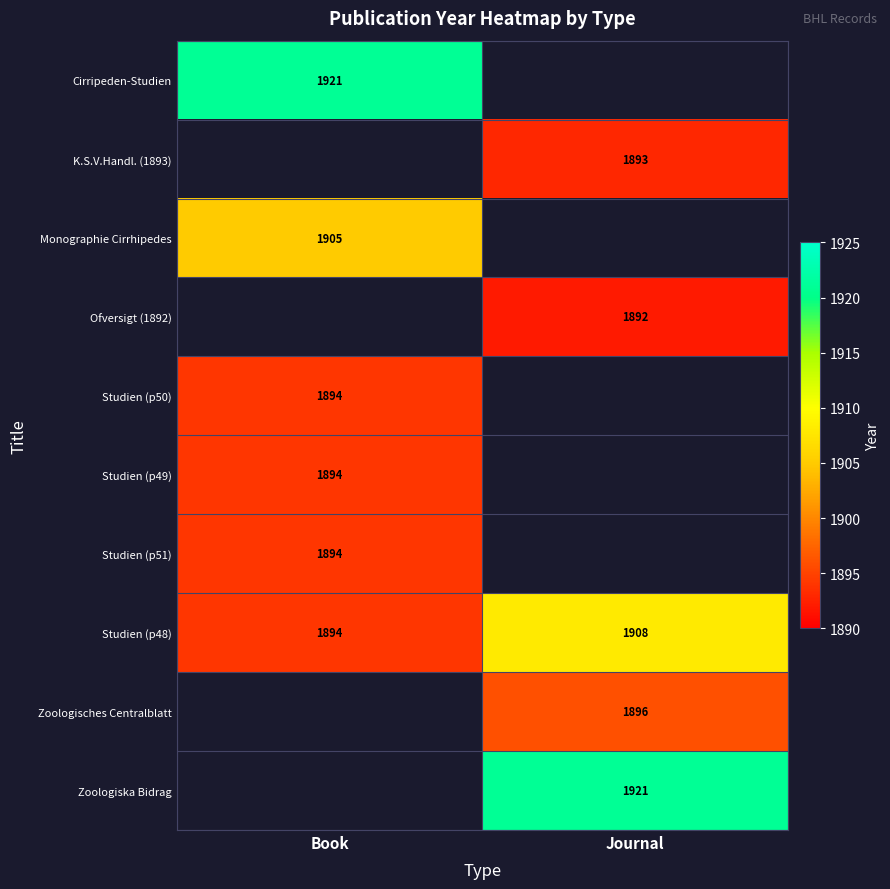

What is the spread (max minus min) of values at Book?

27.0